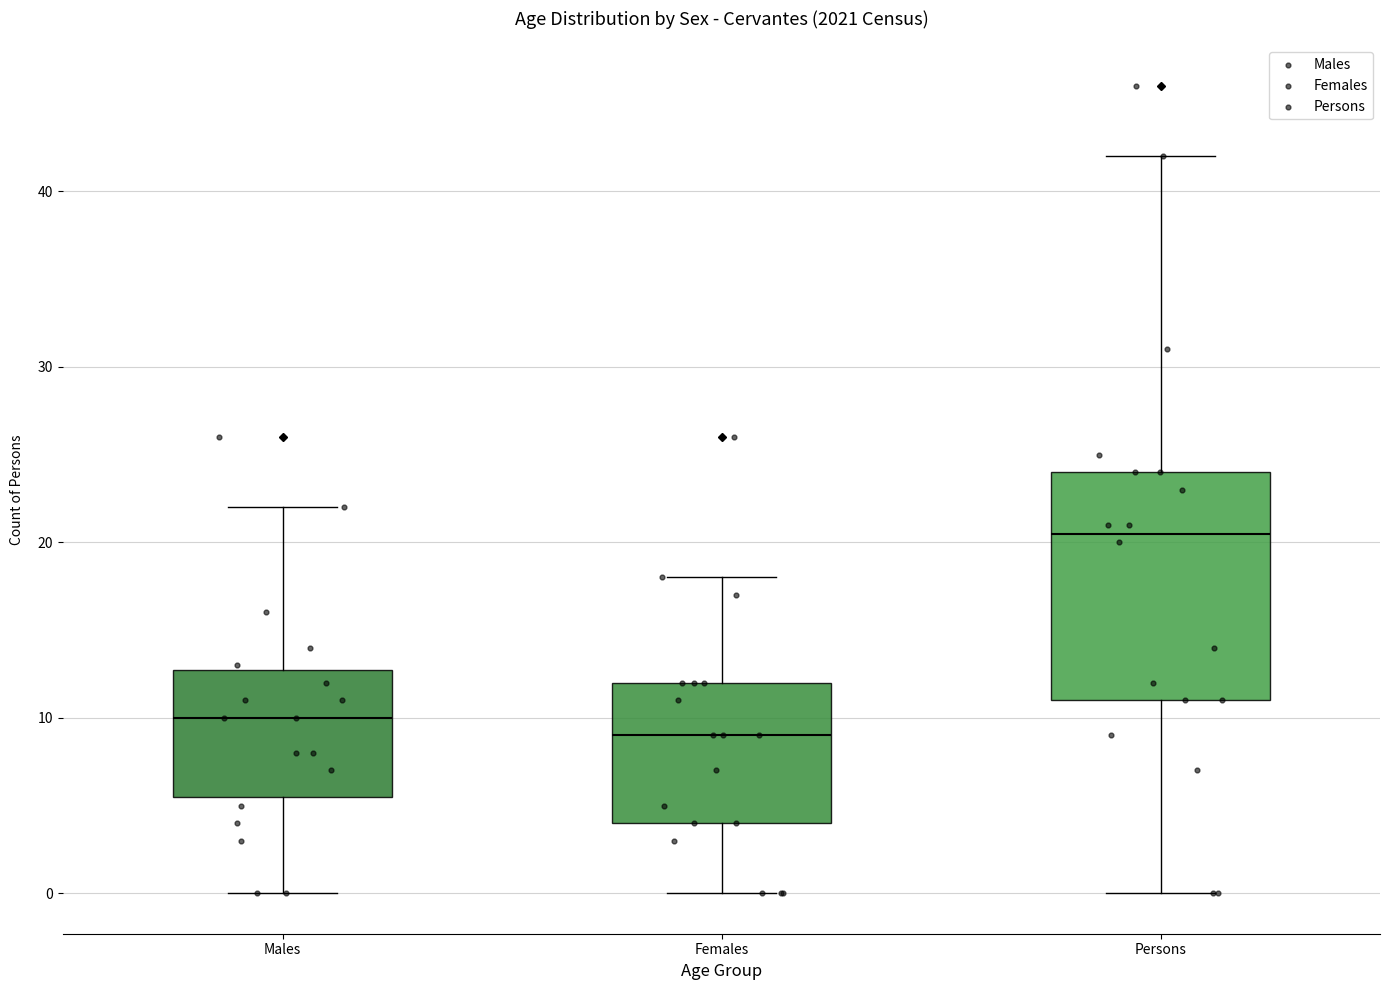

Comparing the boxes themselves (not the whiskers), which one is the tallest?

Persons